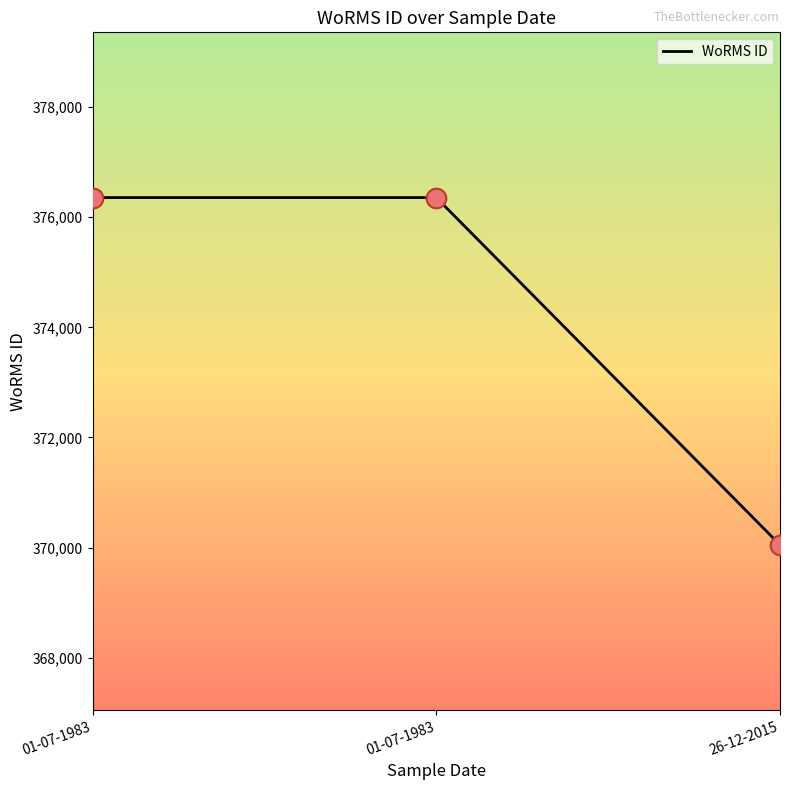

Between 26-12-2015 and 01-07-1983, which is larger?

01-07-1983